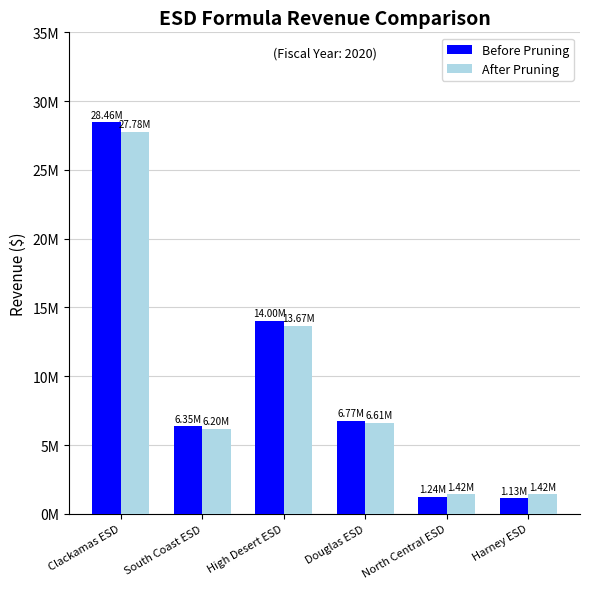

What is the smallest value displayed?

1126960.8